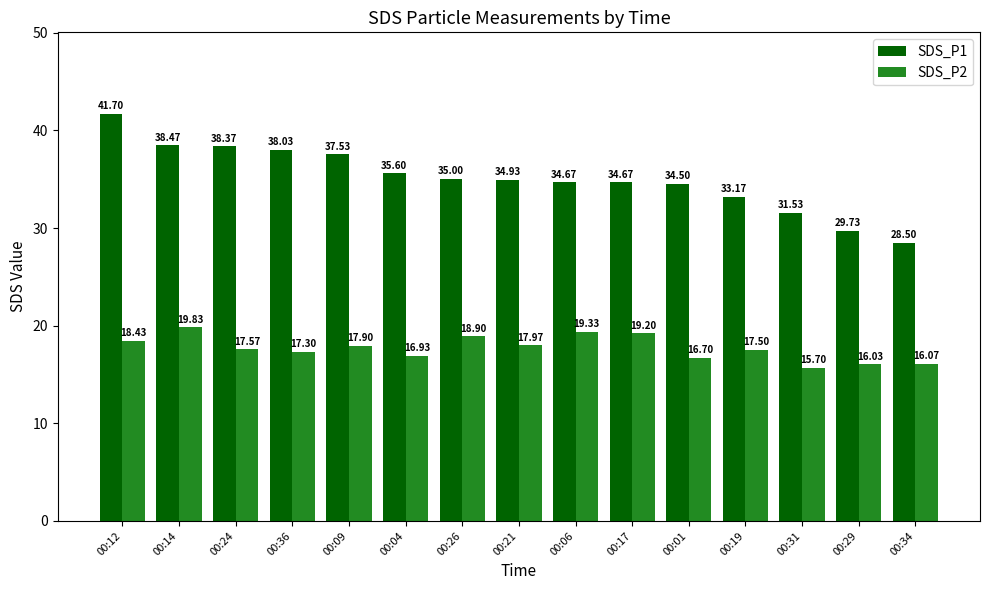

Where does the SDS_P1 series first go above 34?

00:12